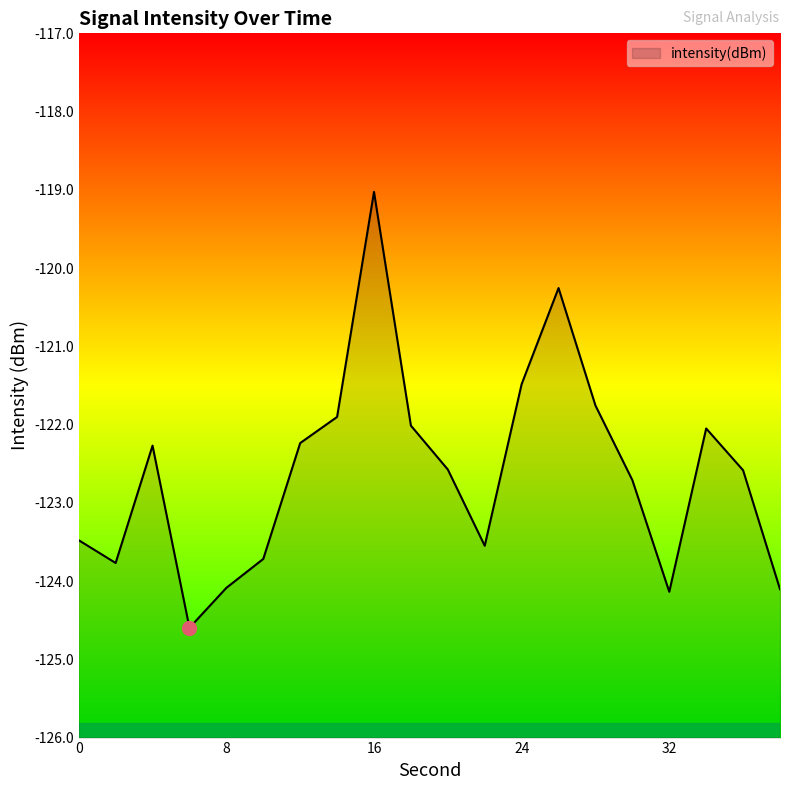

Which label corresponds to the largest value in the chart?

16